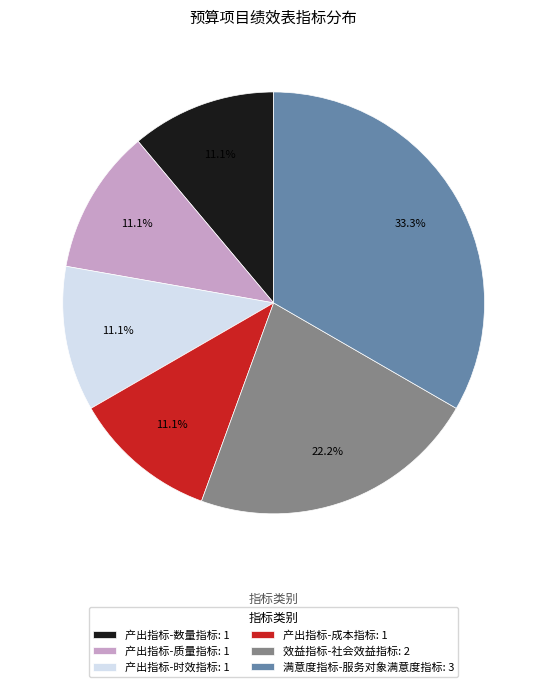

Do 产出指标-时效指标 and 产出指标-数量指标 together represent more than half of the pie?

No